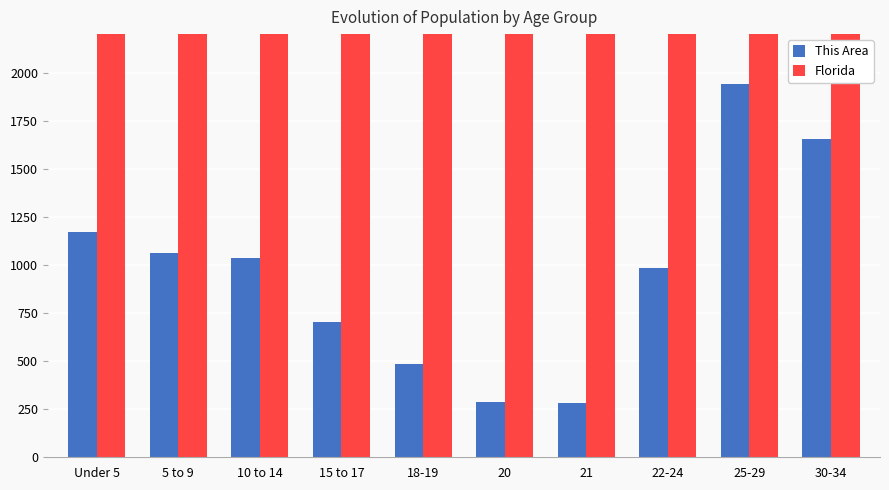

What is the label of the 8th bar from the right?

10 to 14